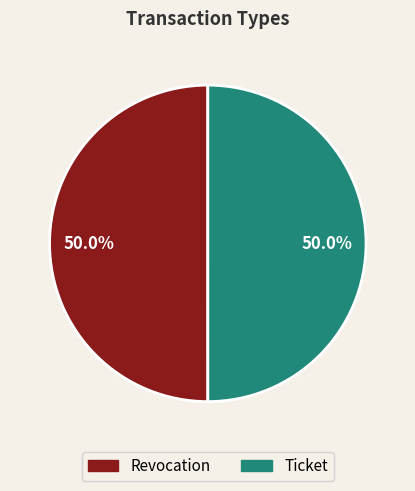

Count the number of slices in the pie.

2